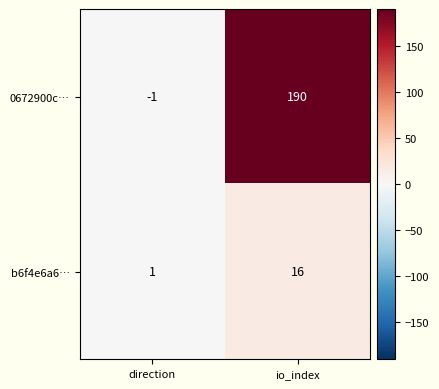

What is the sum of the b6f4e6a6… values at direction and io_index?

17